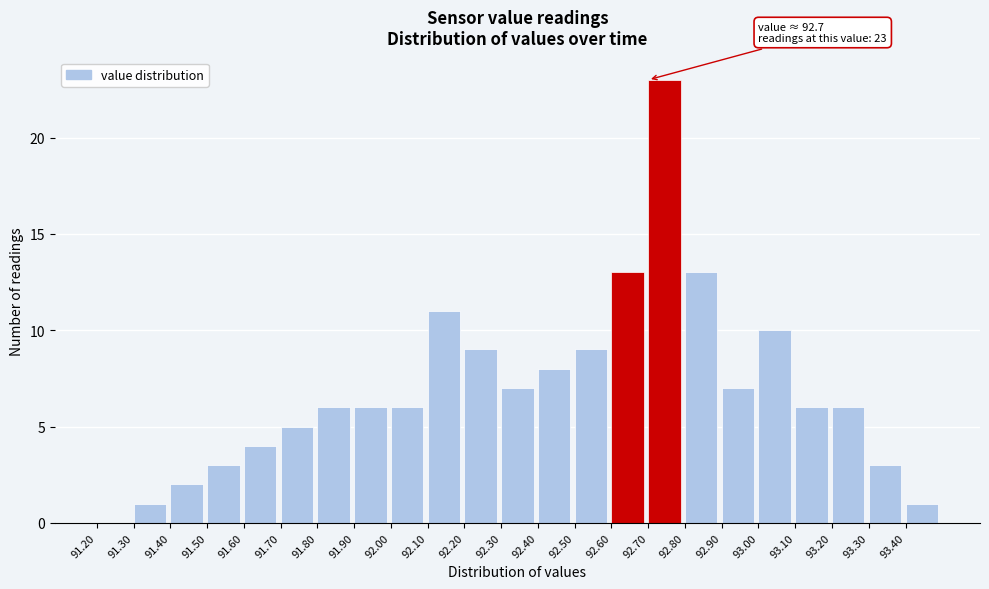

Which range on the x-axis has the tallest bar?

92.7 to 92.8